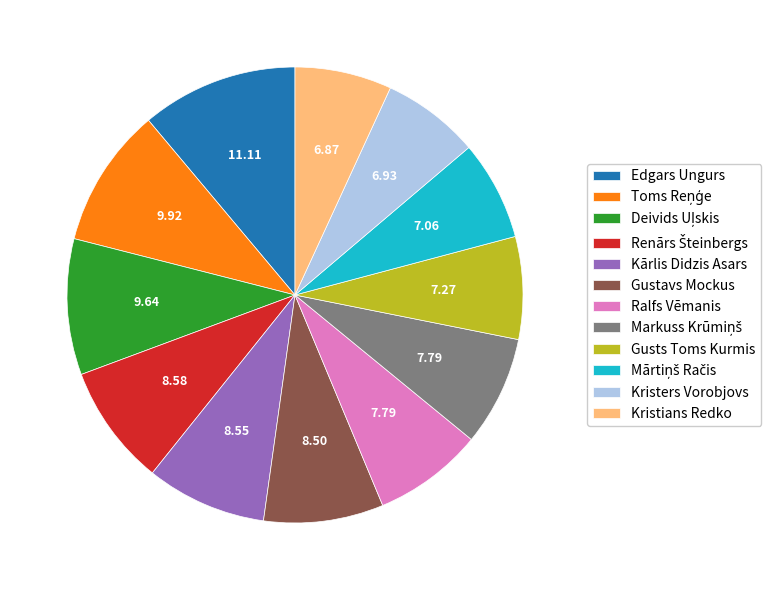

Is the sum of Gusts Toms Kurmis and Kristians Redko greater than half?

No